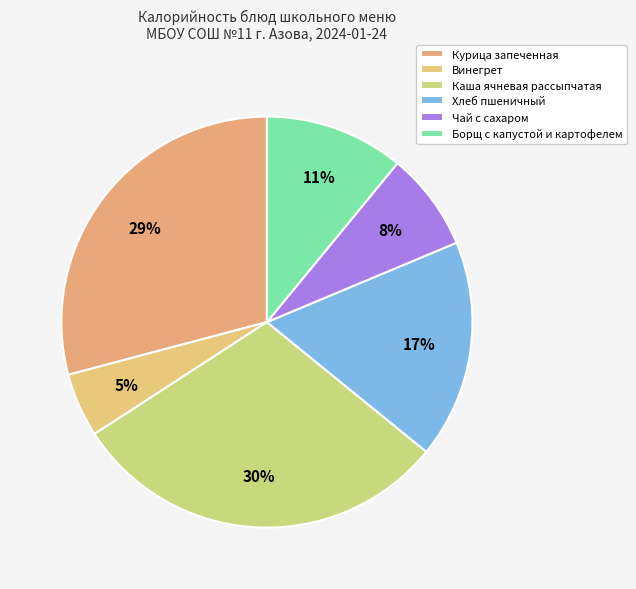

To the nearest percent, what percentage of the pie is Хлеб пшеничный?

17%